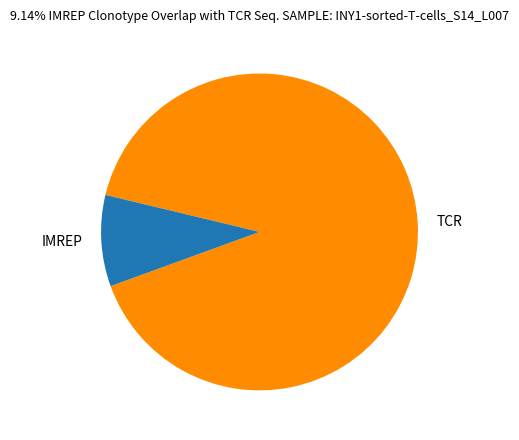

The IMREP slice represents 9% of the pie. True or false?

True